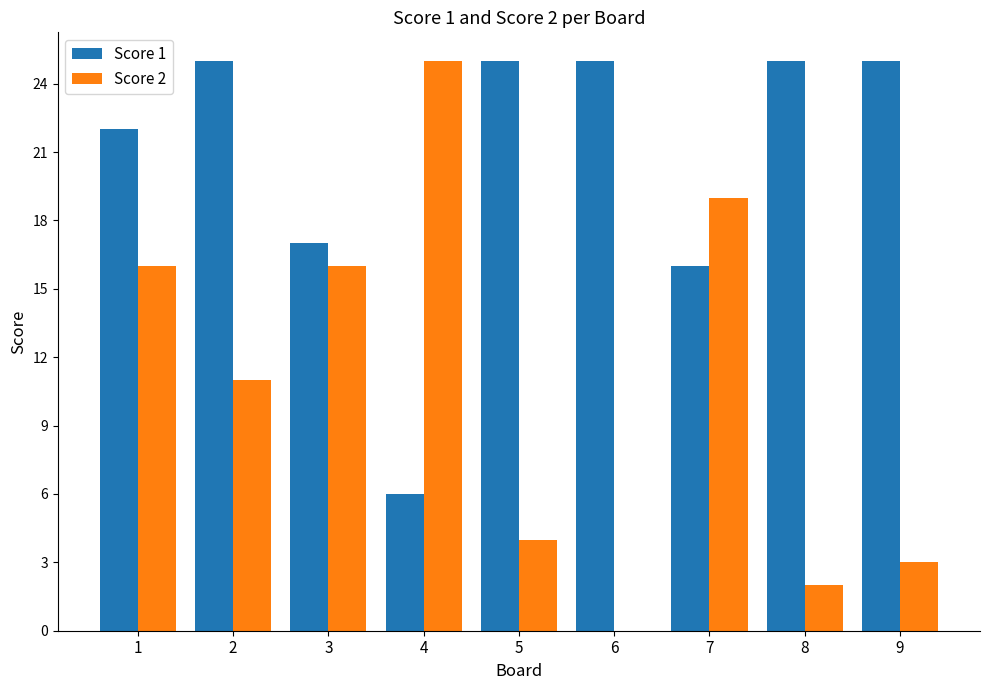

The value of Score 2 at 1 is 27. True or false?

False